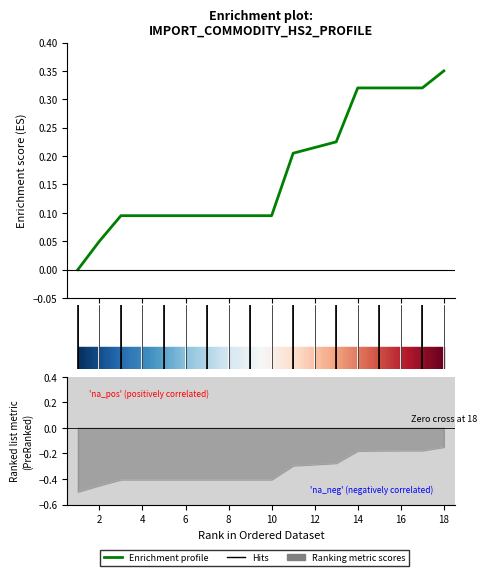

Read the Hs6Code value at 16.

-0.2